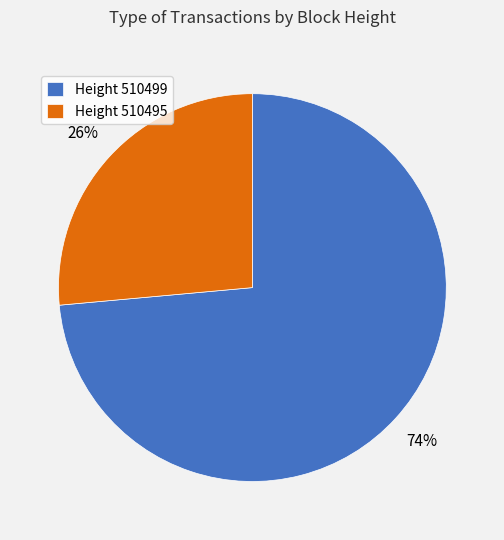

True or false: Height 510495 accounts for 19% of the total.

False